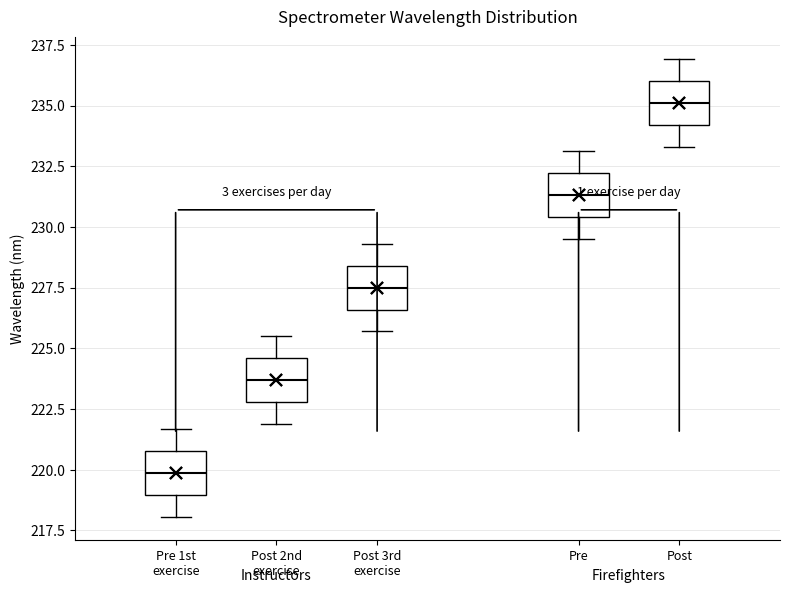

Reading left to right, read every box against the y-axis: the position of its median line, the range the box covers, and the ends of its whiskers. The values are not printed on the chart, so give them approximately, as read against the axis.

Pre 1st exercise: median 220.0, box 219.0 to 221.0, whiskers 218.0 to 221.5
Post 2nd exercise: median 223.5, box 223.0 to 224.5, whiskers 222.0 to 225.5
Post 3rd exercise: median 227.5, box 226.5 to 228.5, whiskers 225.5 to 229.5
Pre: median 231.5, box 230.5 to 232.0, whiskers 229.5 to 233.0
Post: median 235.0, box 234.0 to 236.0, whiskers 233.5 to 237.0